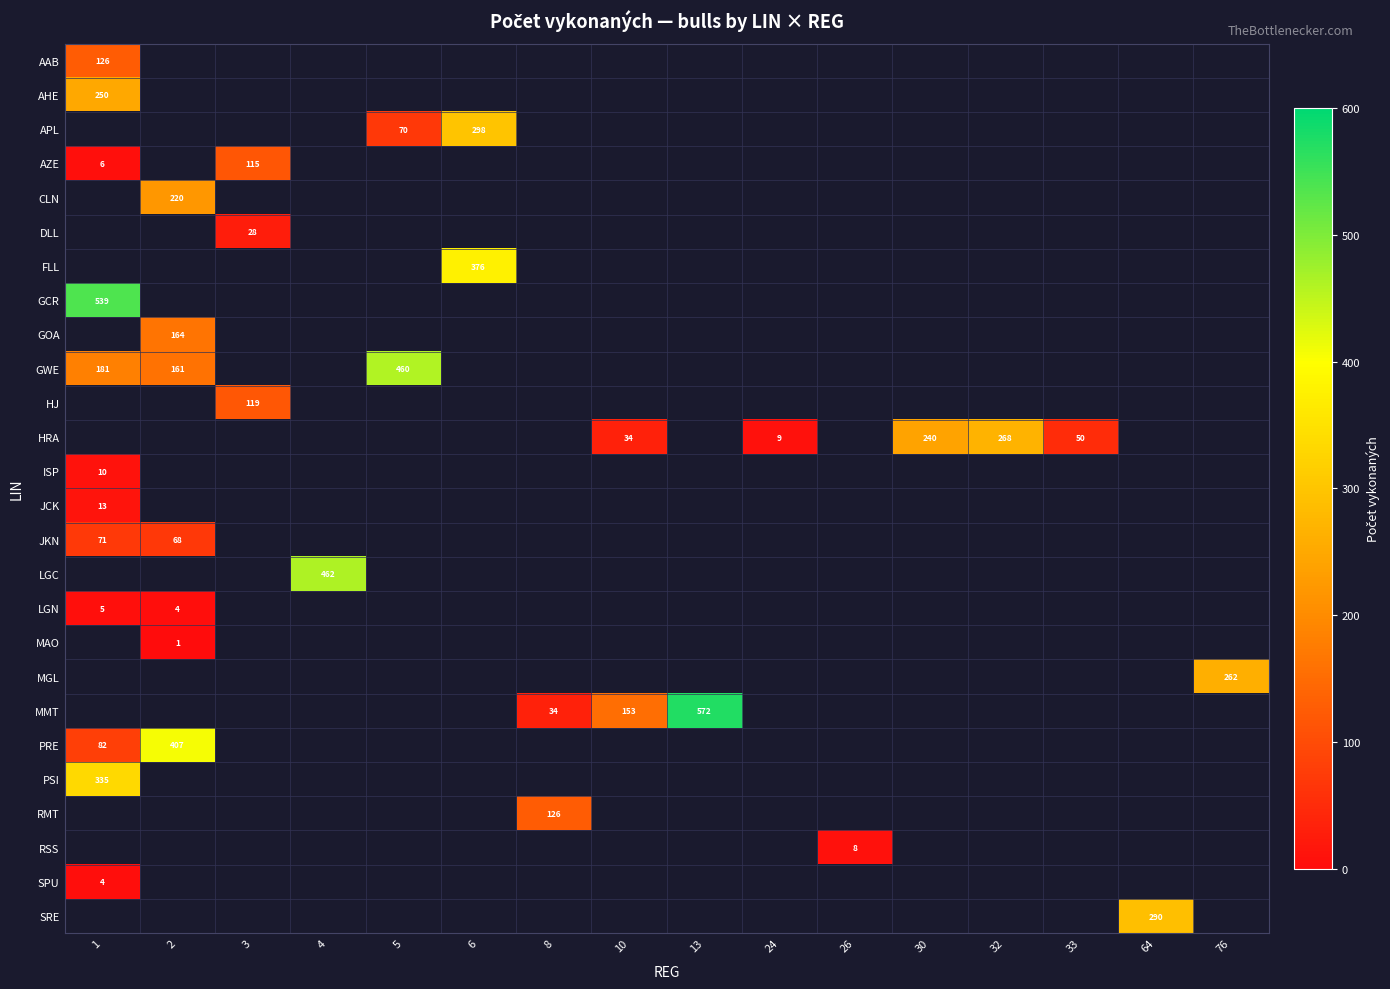

What is the minimum value shown in the chart?

1.0